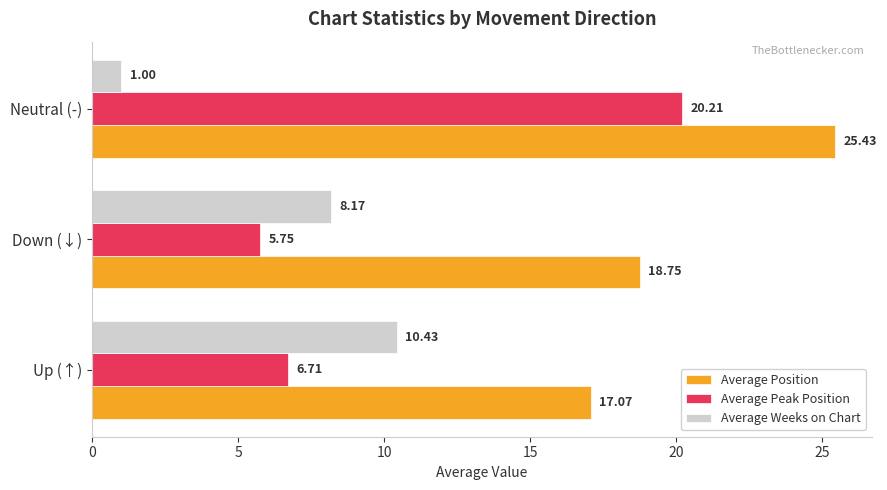

How many data points in Average Peak Position are less than 6?

1